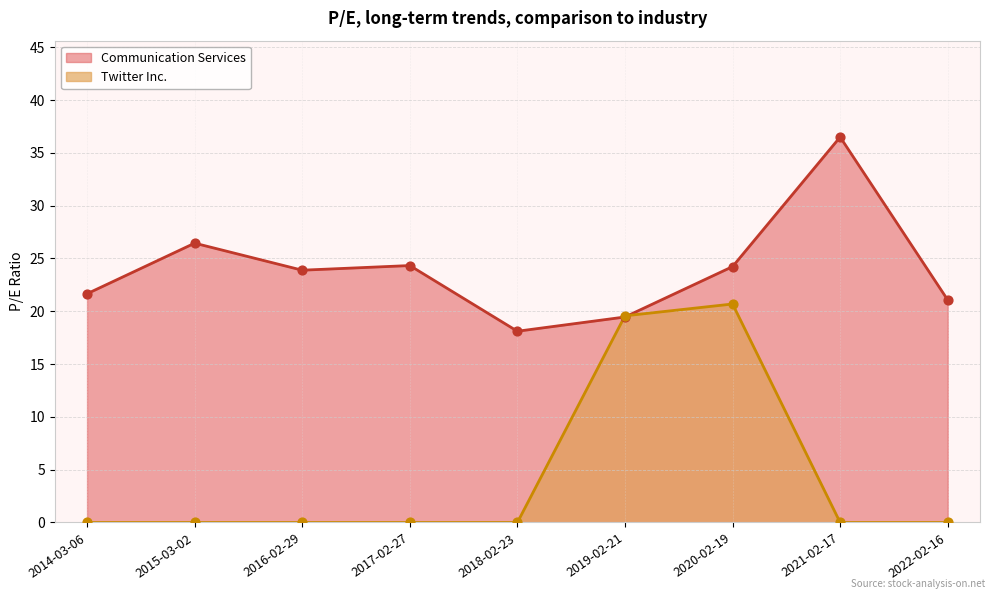

What is the total value across all series at 2016-02-29?

23.9